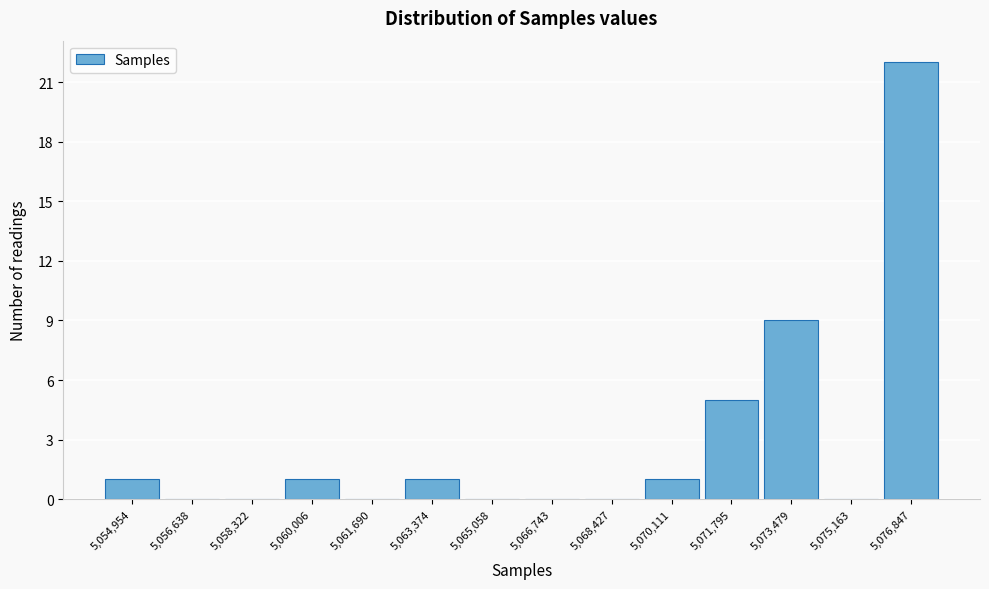

Reading left to right, what are all the values shown in this chart?

5,054,954=1	5,056,638=0	5,058,322=0	5,060,006=1	5,061,690=0	5,063,374=1	5,065,058=0	5,066,743=0	5,068,427=0	5,070,111=1	5,071,795=5	5,073,479=9	5,075,163=0	5,076,847=22